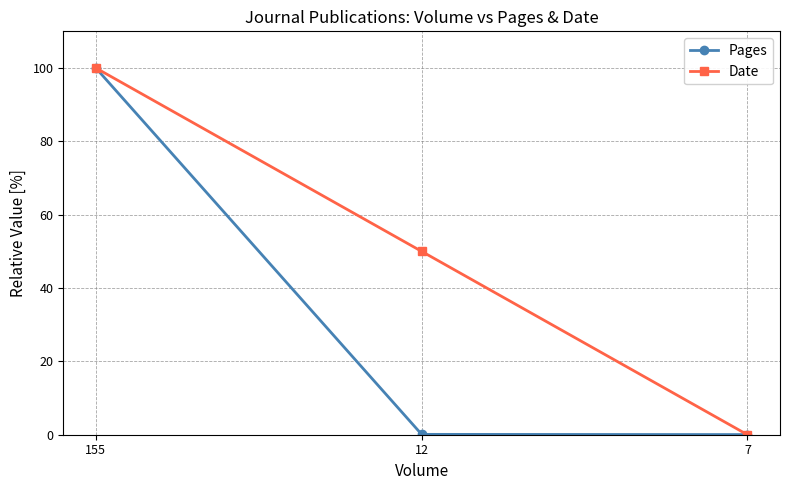

At which label does Date first exceed 50?

155